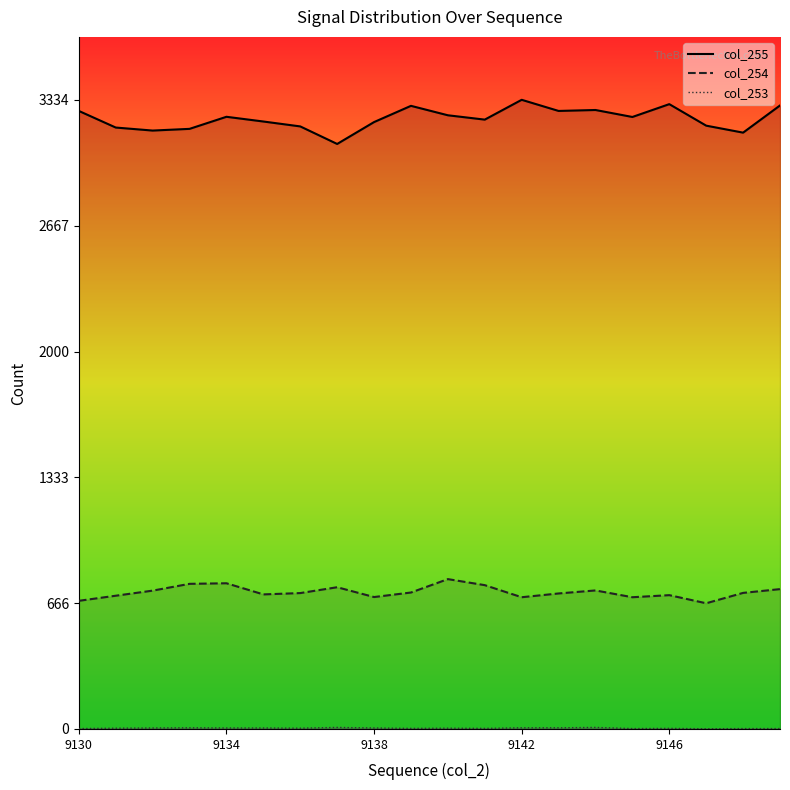

Between 10 and 11, which series saw the biggest shift?

col_254 line